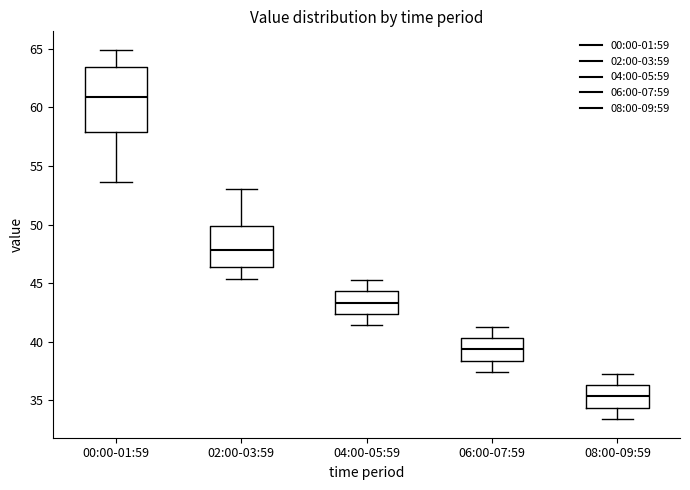

Which box's median line is the highest?

00:00-01:59